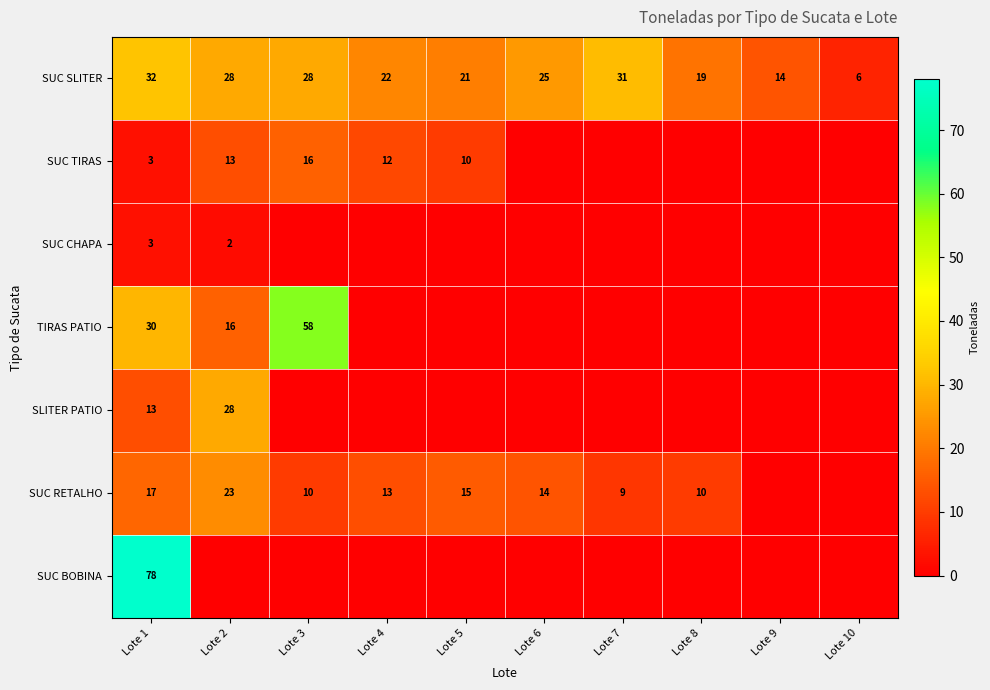

What is the maximum value for SUC SLITER?

32